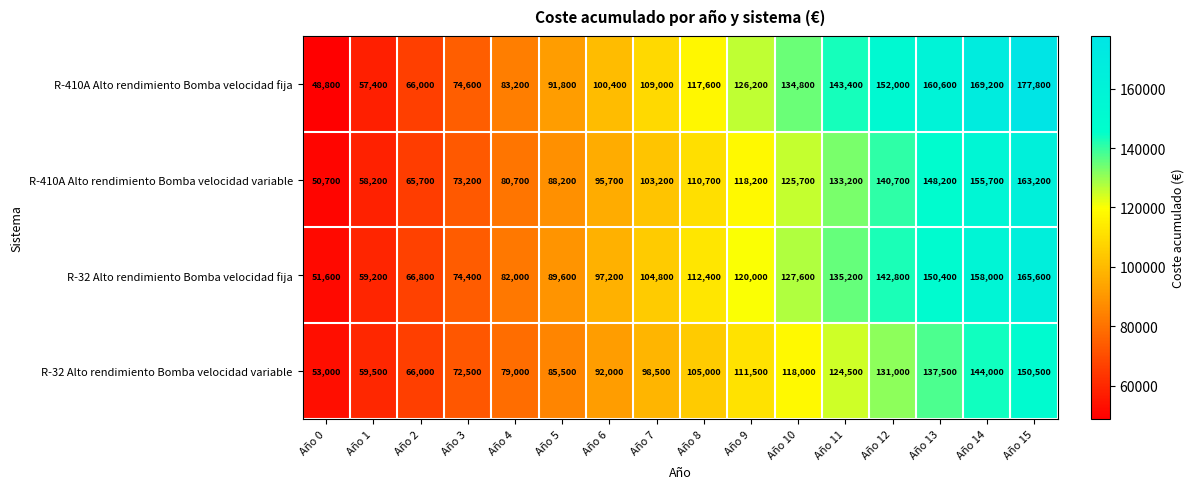

Which category has the highest value across all series?

Año 15